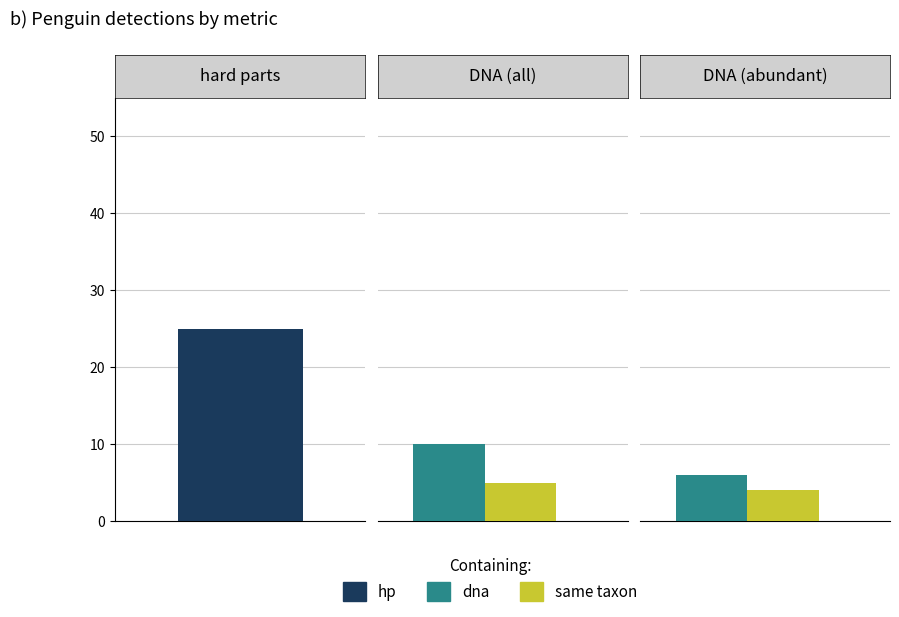

How many series are shown in this chart?

3